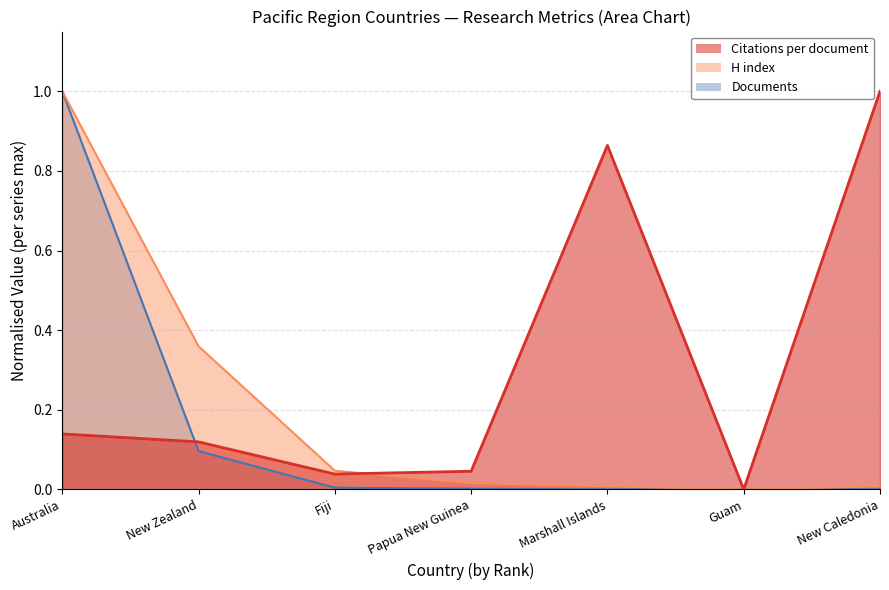

What are all the series names shown in the legend?

Citations per document, H index, Documents